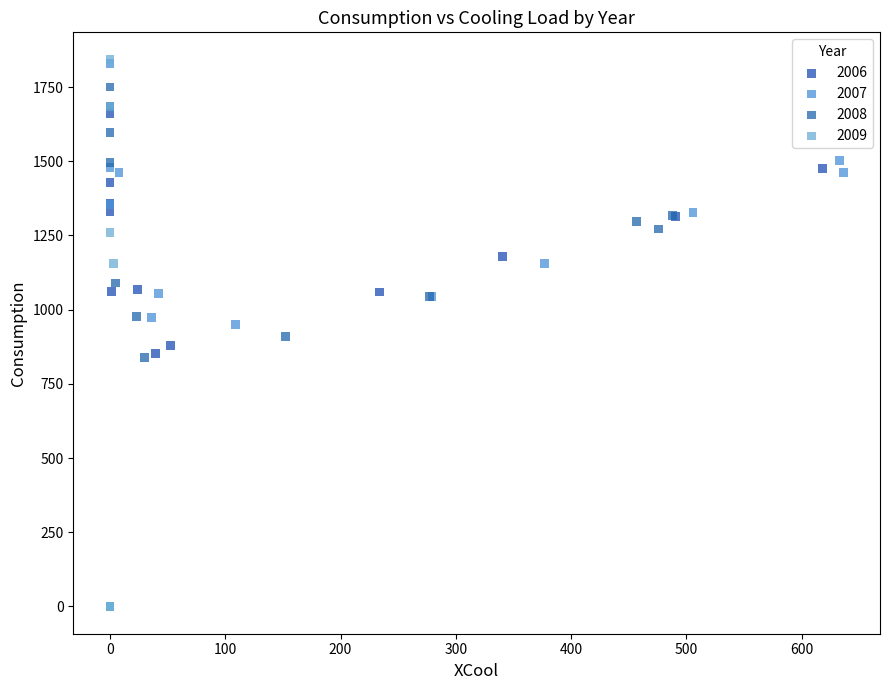

Which series reaches the minimum Y coordinate?

2009